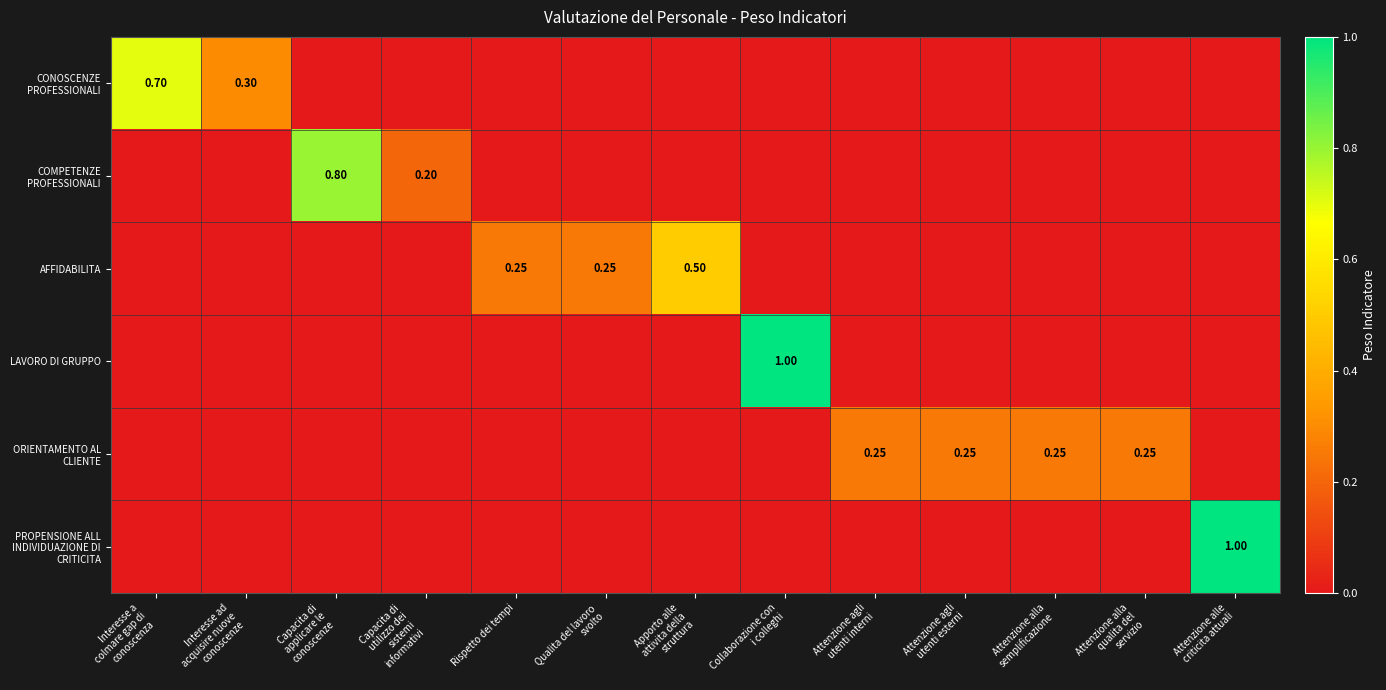

The value of ORIENTAMENTO AL CLIENTE at Attenzione agli utenti interni is 0.1. True or false?

False